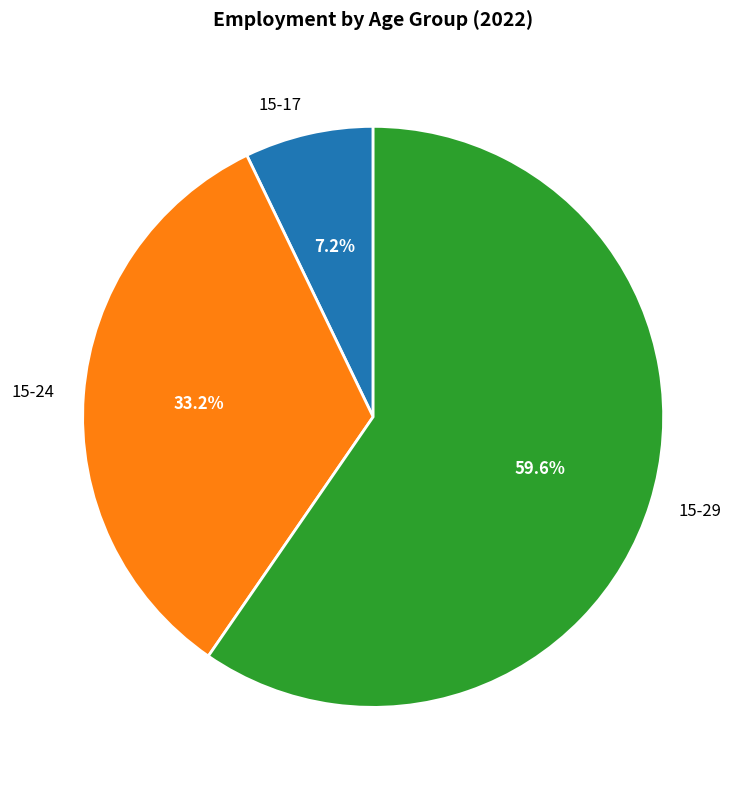

Rank the categories by value from lowest to highest.

15-17, 15-24, 15-29